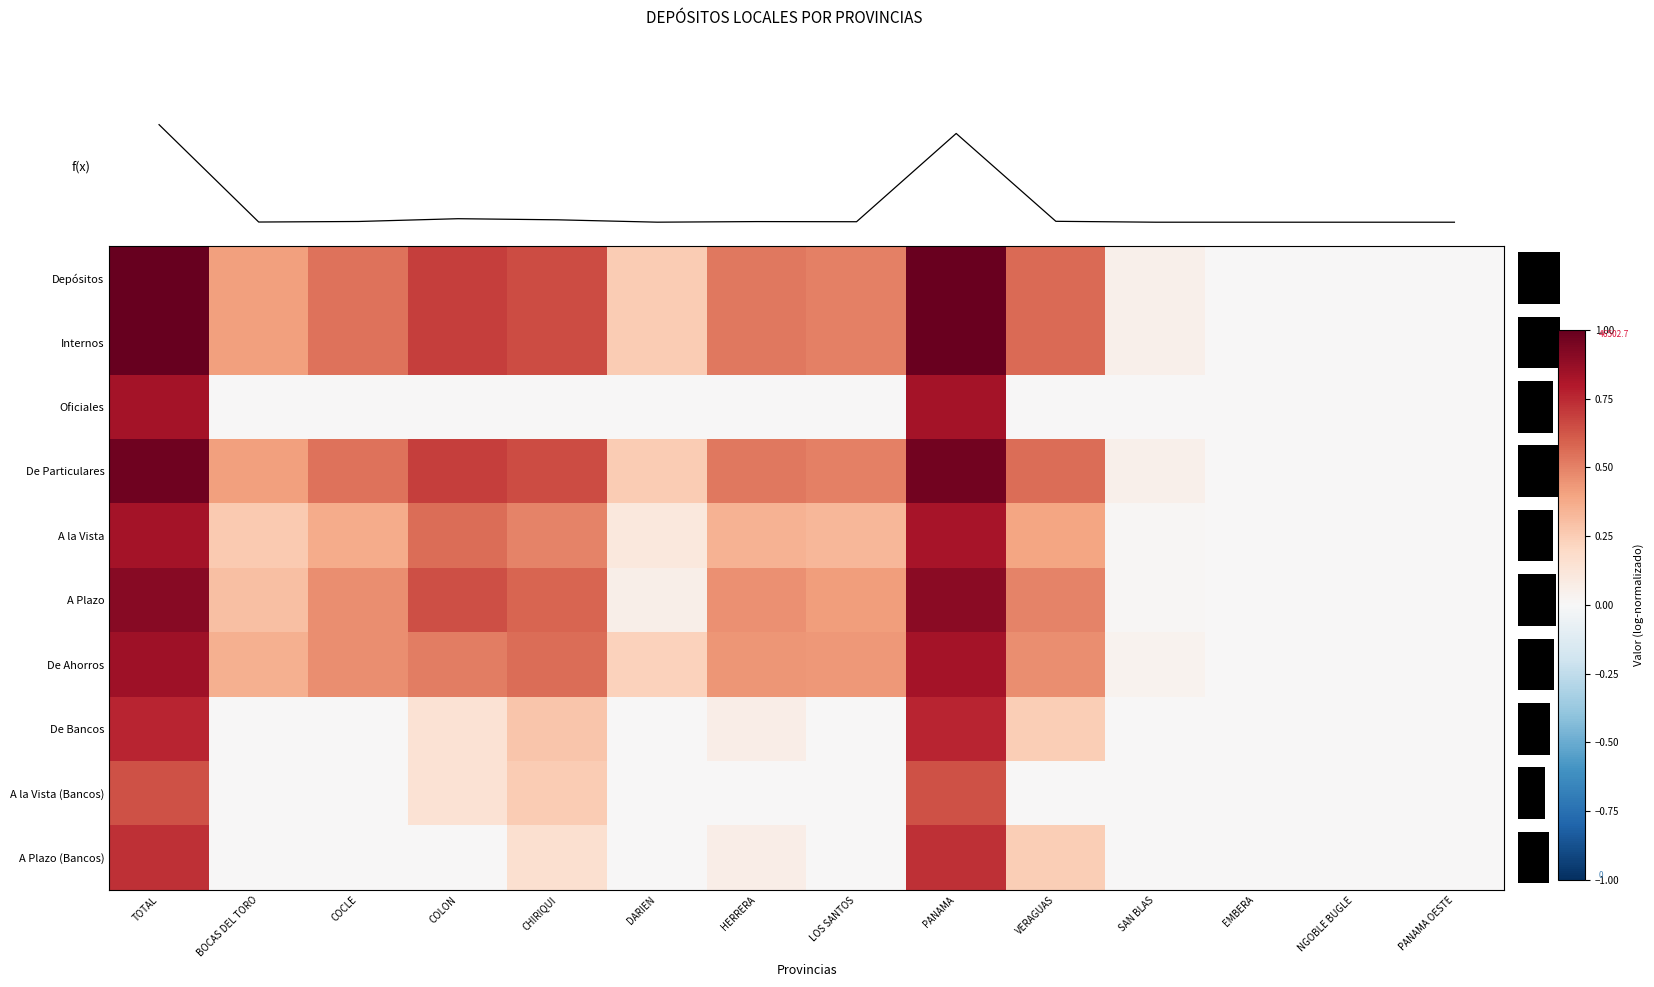

Which series has the widest spread of values?

row_0